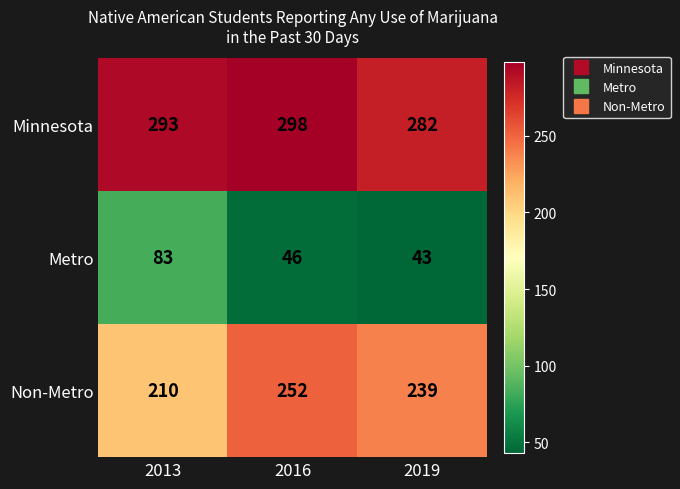

Reading left to right, transcribe all the data shown in this chart.

Minnesota: 293	298	282
Metro: 83	46	43
Non-Metro: 210	252	239